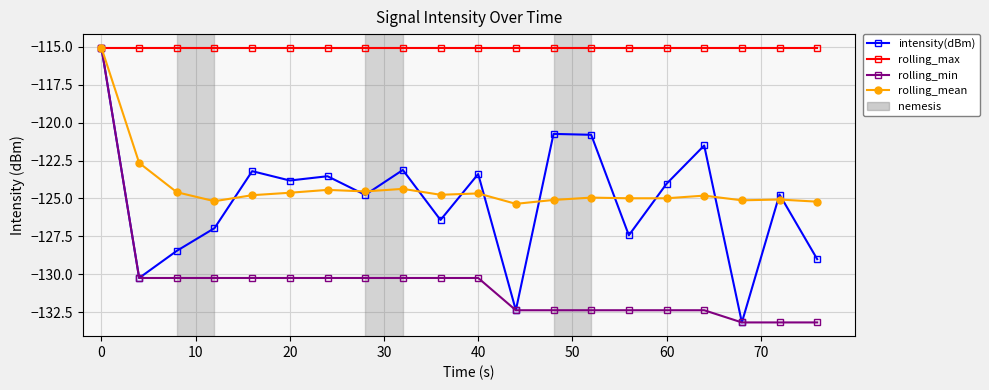

How many values in the intensity(dBm) series are below -124?

11